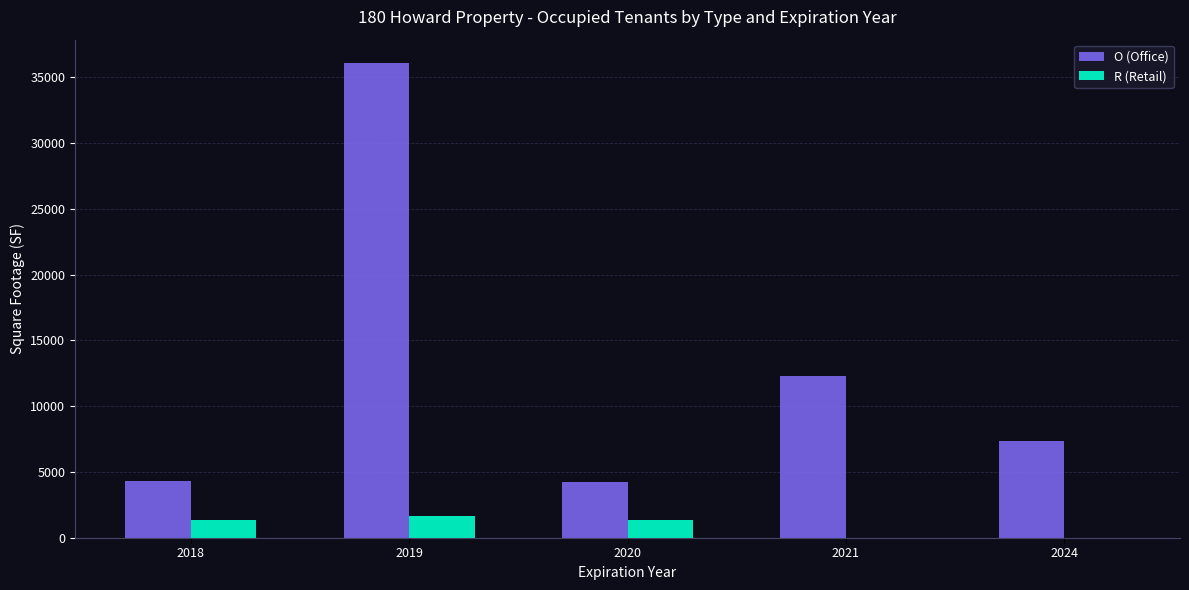

The value of R (Retail) at 2018 is 1368. True or false?

True